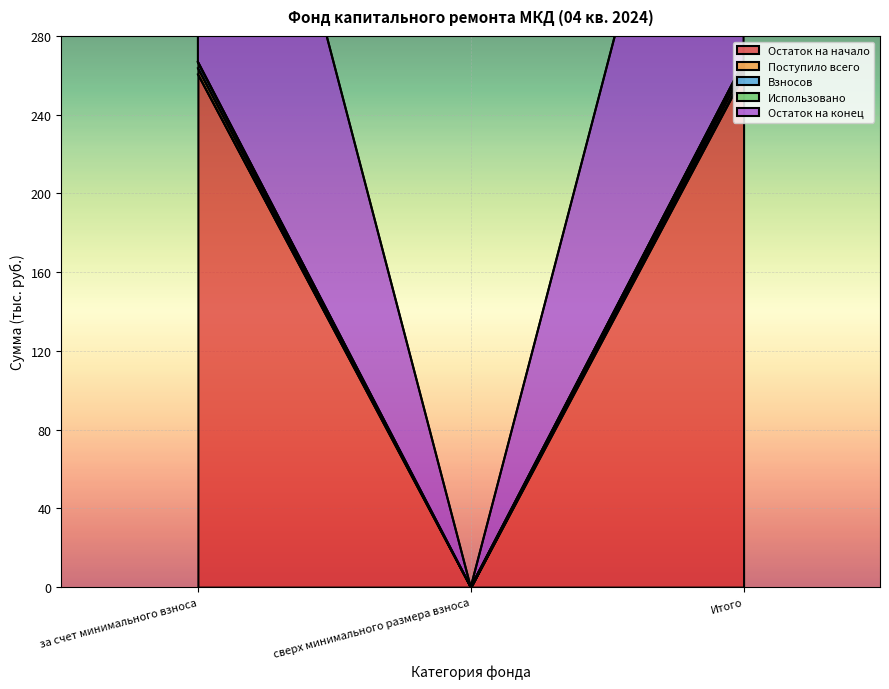

What is the average value of the Остаток на конец series?

177.8